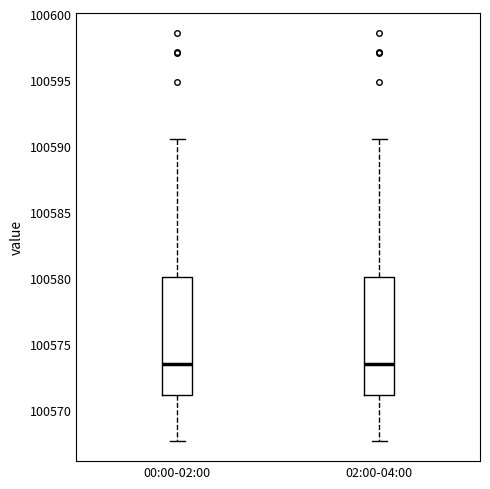

Reading left to right, read every box against the y-axis: the position of its median line, the range the box covers, and the ends of its whiskers. The values are not printed on the chart, so give them approximately, as read against the axis.

00:00-02:00: median 100573.5, box 100571.0 to 100580.0, whiskers 100567.5 to 100590.5
02:00-04:00: median 100573.5, box 100571.0 to 100580.0, whiskers 100567.5 to 100590.5